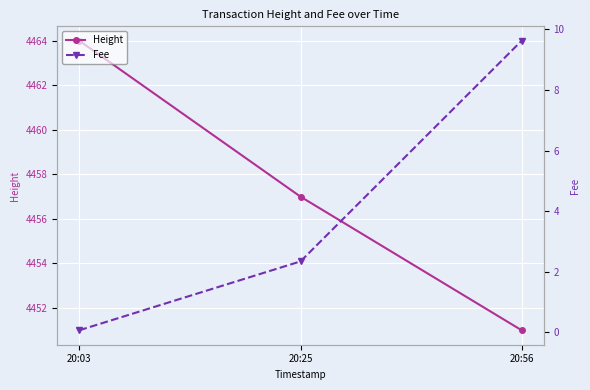

Is the value of Fee at 20:25 greater than the value of Height at 20:03?

No